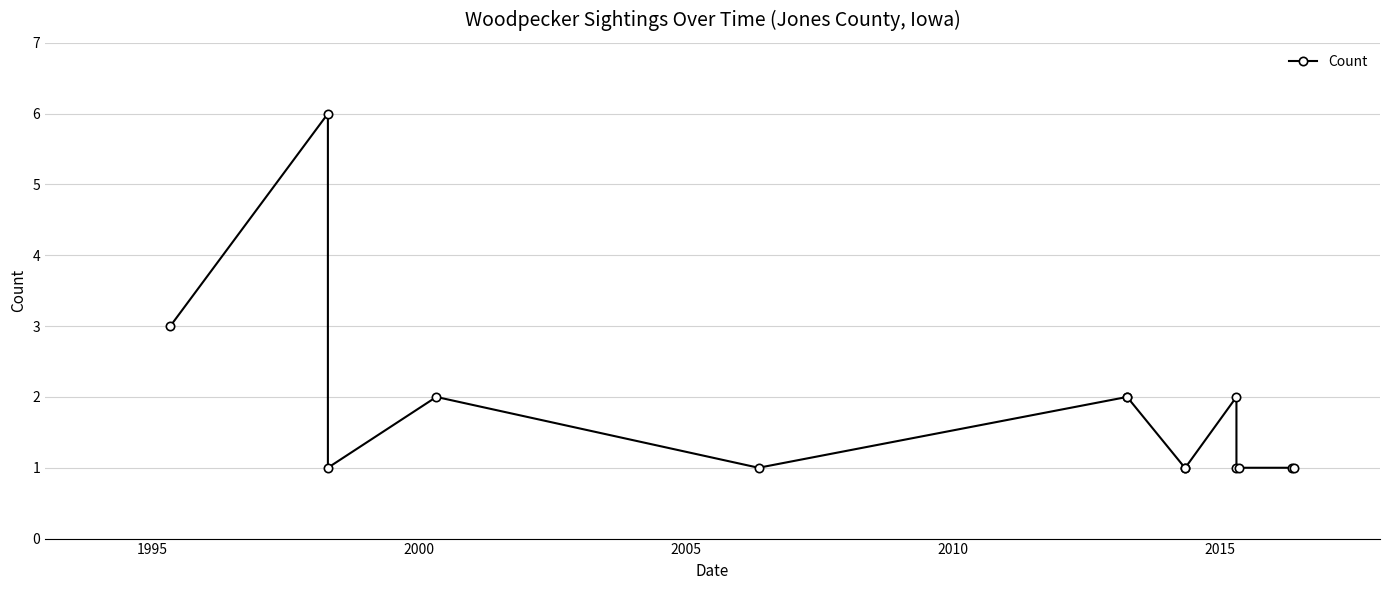

The chart shows a value of 1 at 2010. True or false?

False